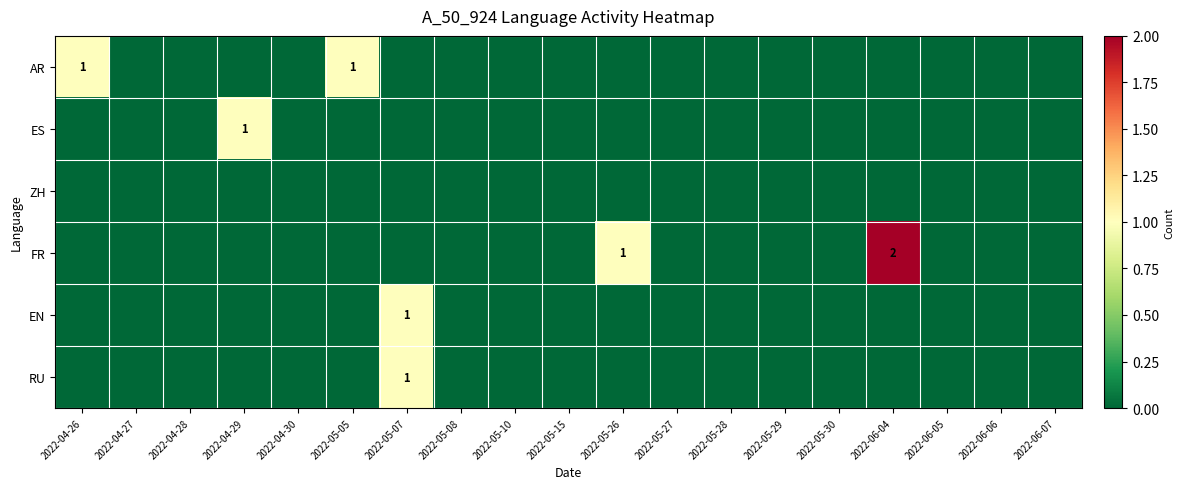

At 2022-05-29, list the series in order from smallest to largest.

AR, ES, ZH, FR, EN, RU